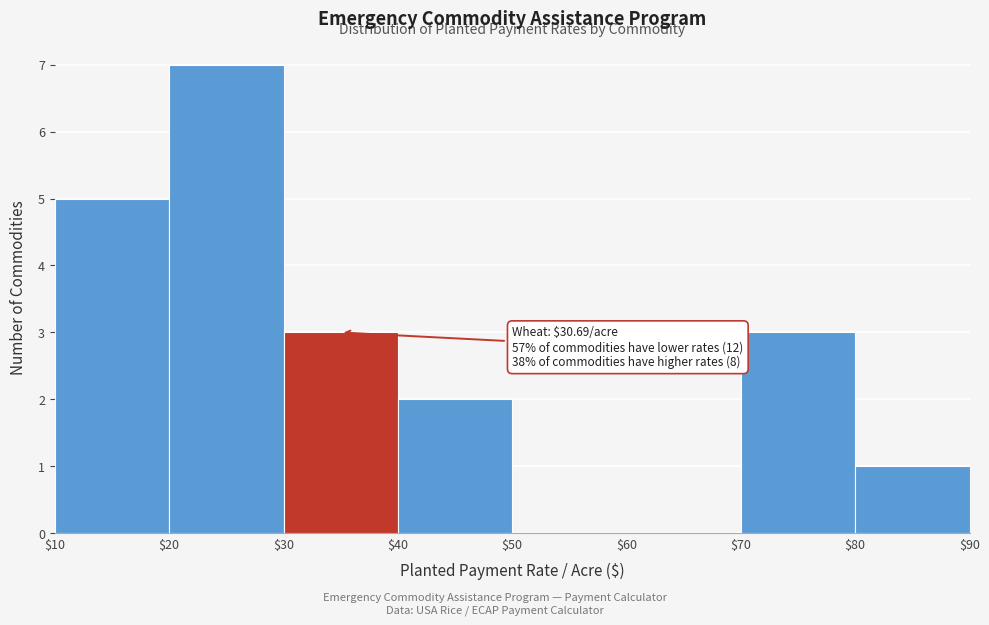

Which range on the x-axis has the tallest bar?

$20 to $30